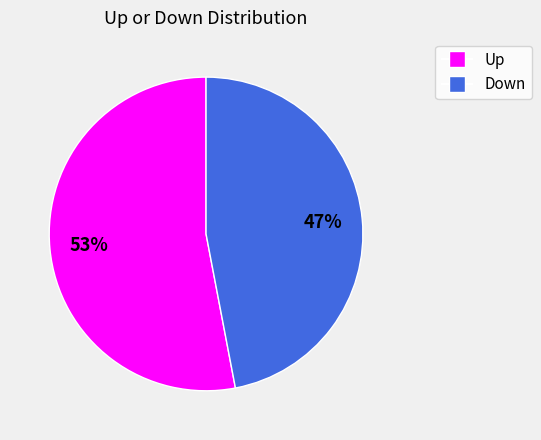

To the nearest percent, what is the difference between the largest and smallest slice percentages?

6%